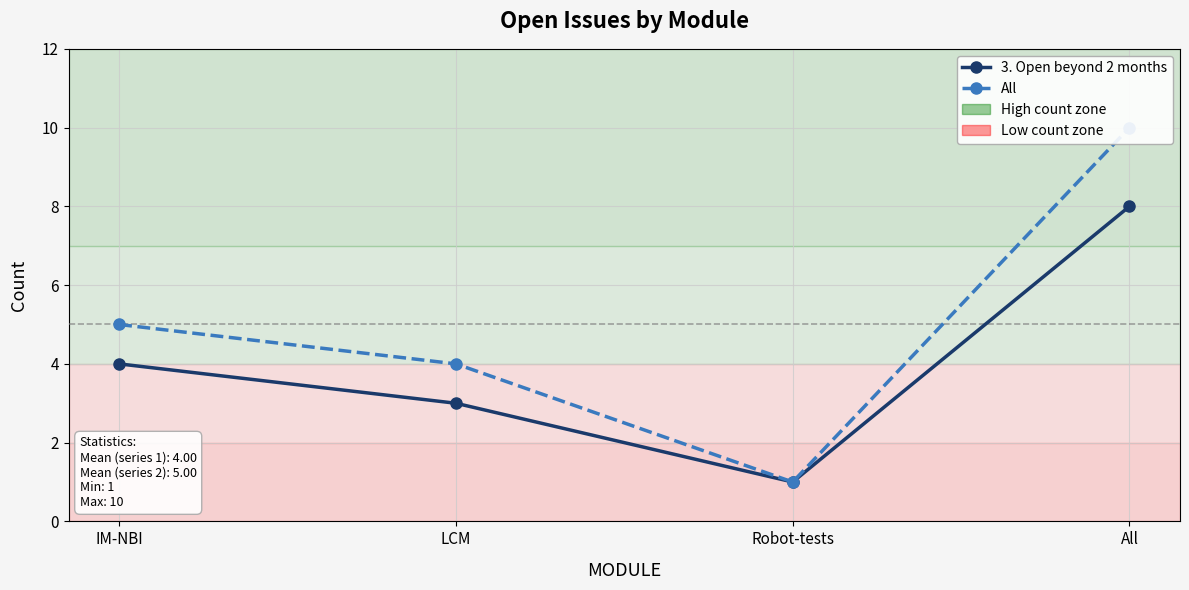

What is the total value across all series at IM-NBI?

9